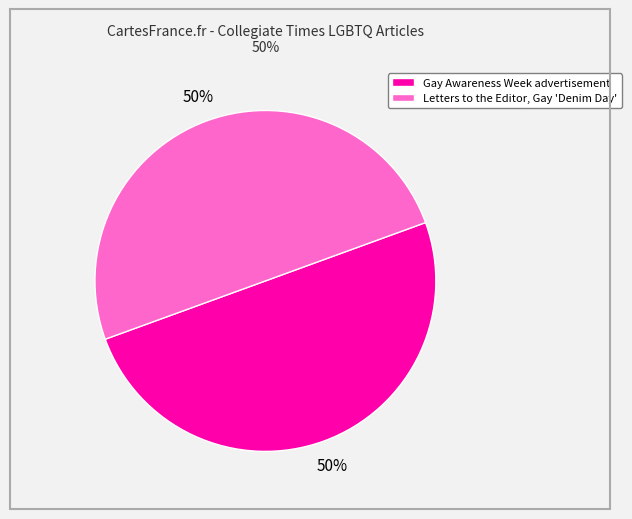

To the nearest percent, what is the average slice percentage?

50%